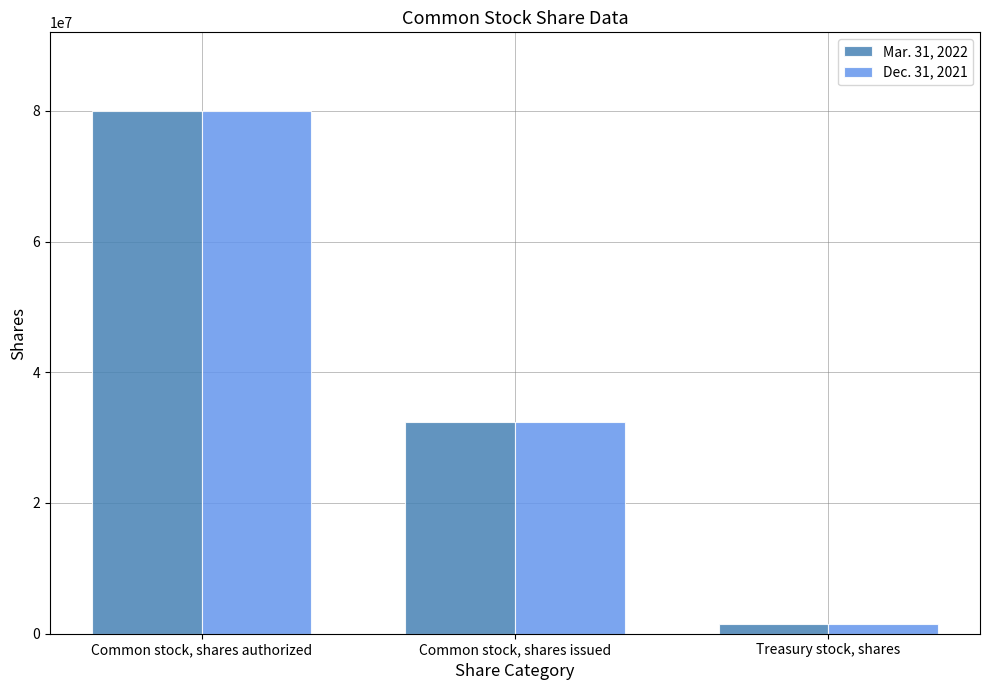

List the labels in order of Mar. 31, 2022 value, smallest first.

Treasury stock, shares, Common stock, shares issued, Common stock, shares authorized